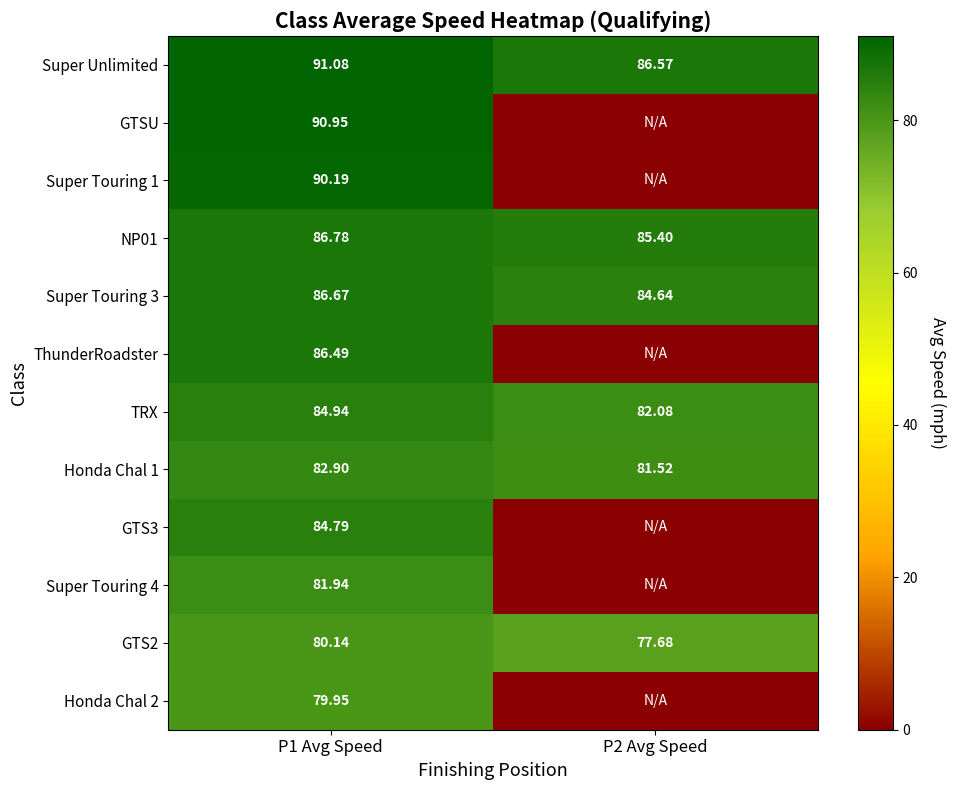

Is the value of Super Unlimited at P2 Avg Speed greater than the value of Super Touring 1 at P1 Avg Speed?

No